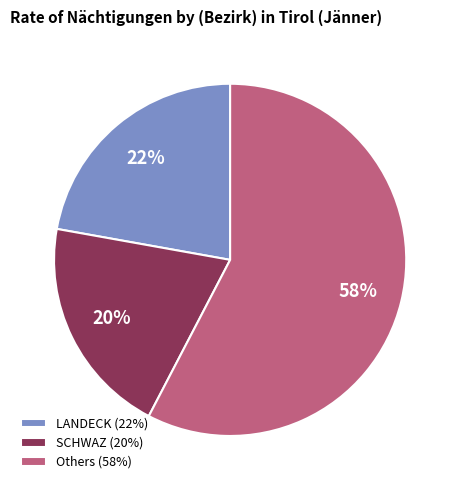

Is it true that SCHWAZ (20%) is 20% of the pie?

True